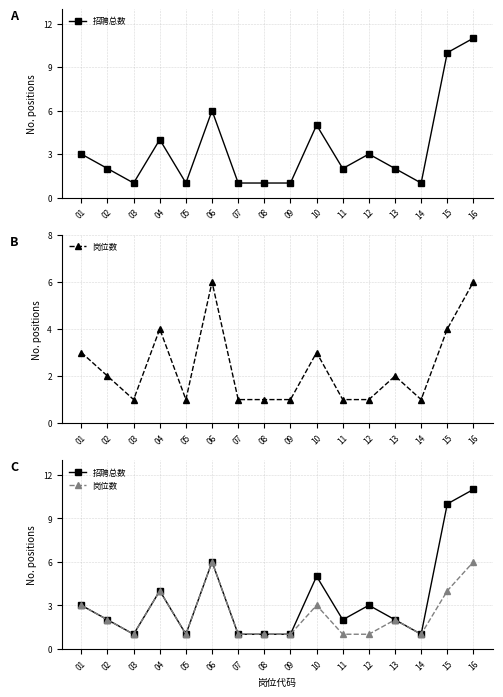

Between 09 and 04, which is larger?

04